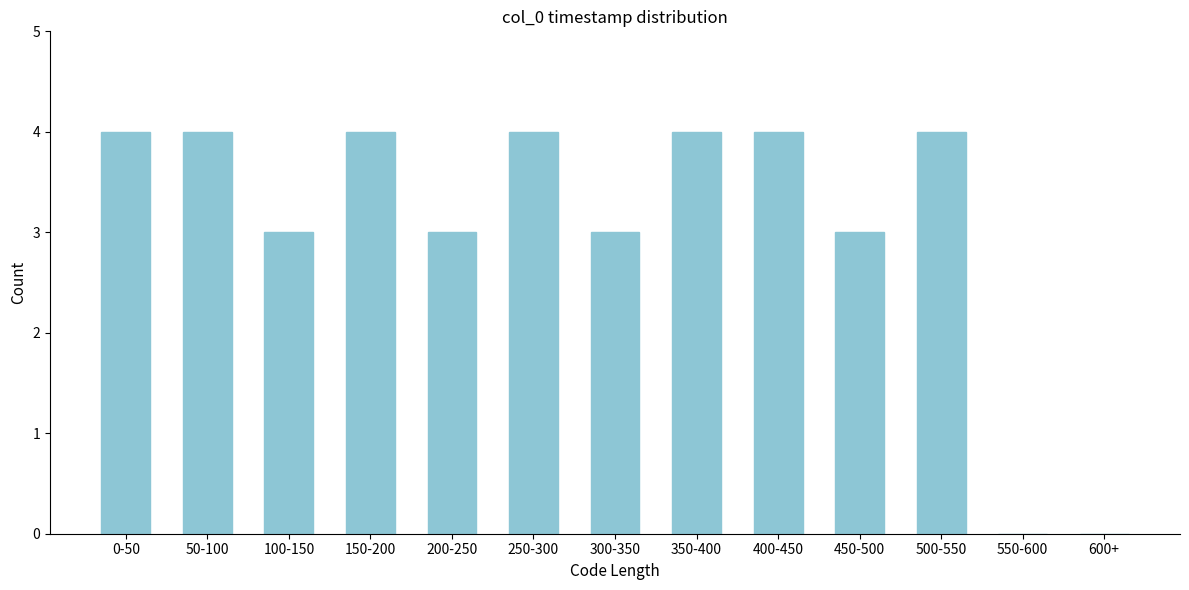

Reading left to right, extract all data points from this chart.

0-50=4	50-100=4	100-150=3	150-200=4	200-250=3	250-300=4	300-350=3	350-400=4	400-450=4	450-500=3	500-550=4	550-600=0	600+=0